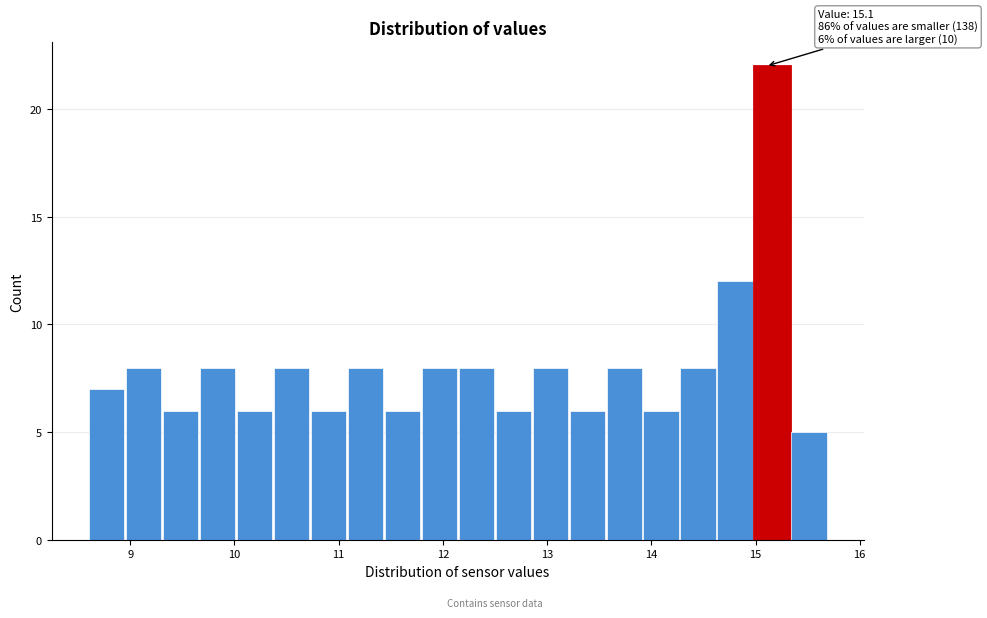

Read against the x-axis, roughly where is the centre of the tallest bar?

15.2